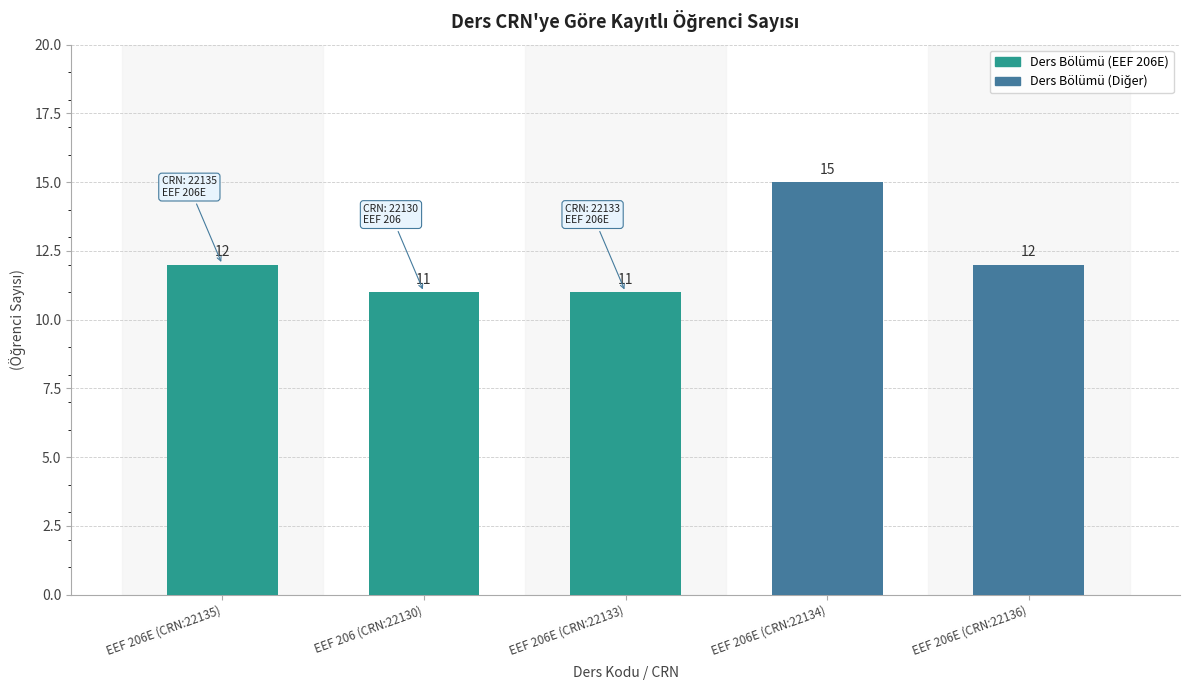

How many values are between 11 and 12?

4